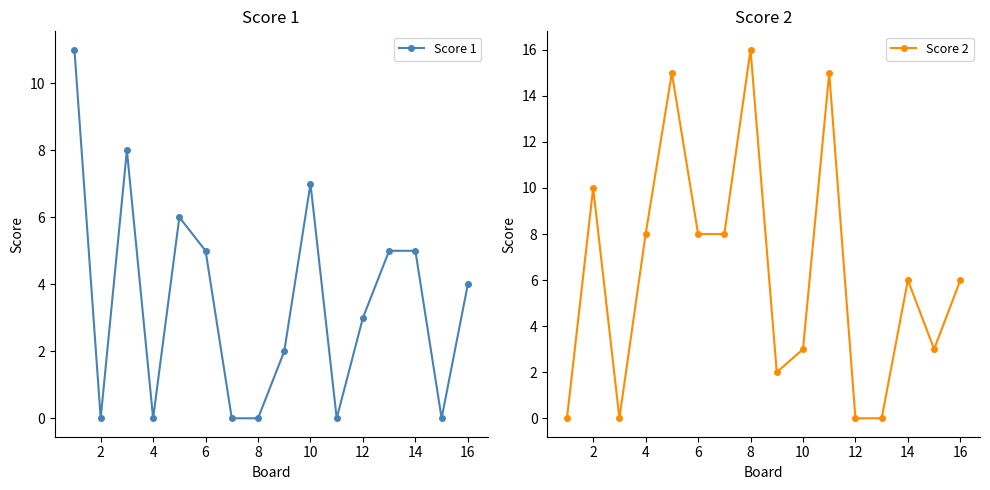

What is the difference between the Score 2 values at 14 and 12?

6